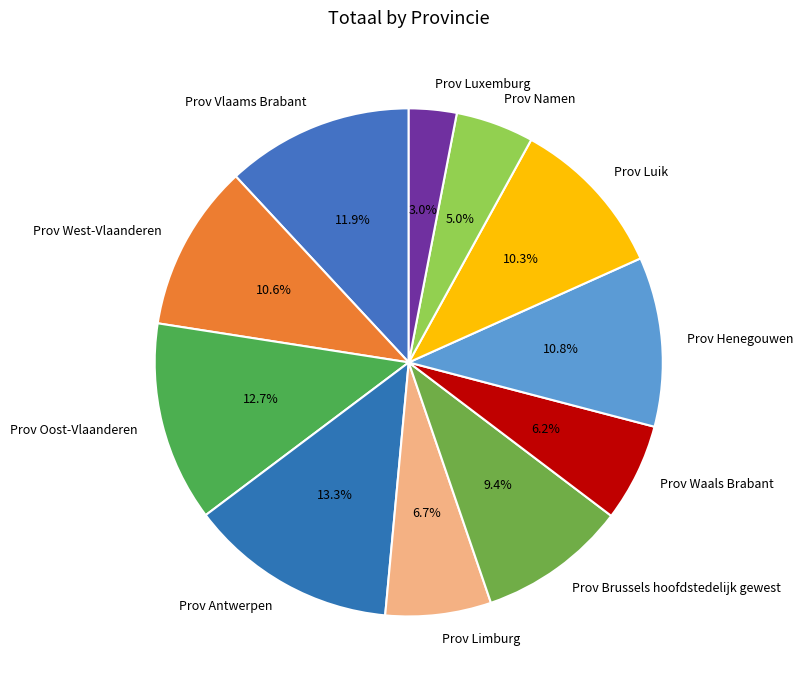

Is there a majority slice in this chart?

No